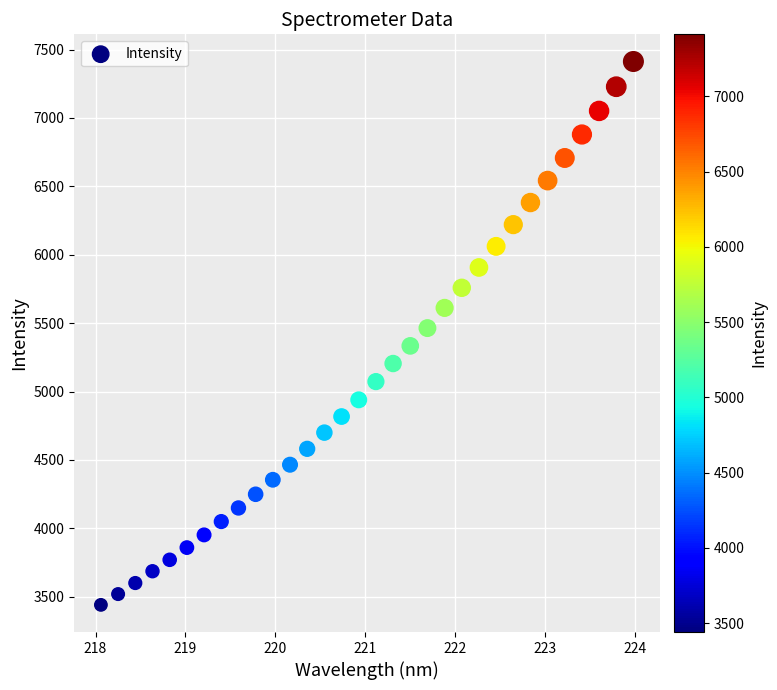

What is the range of X values (max minus min)?

5.9